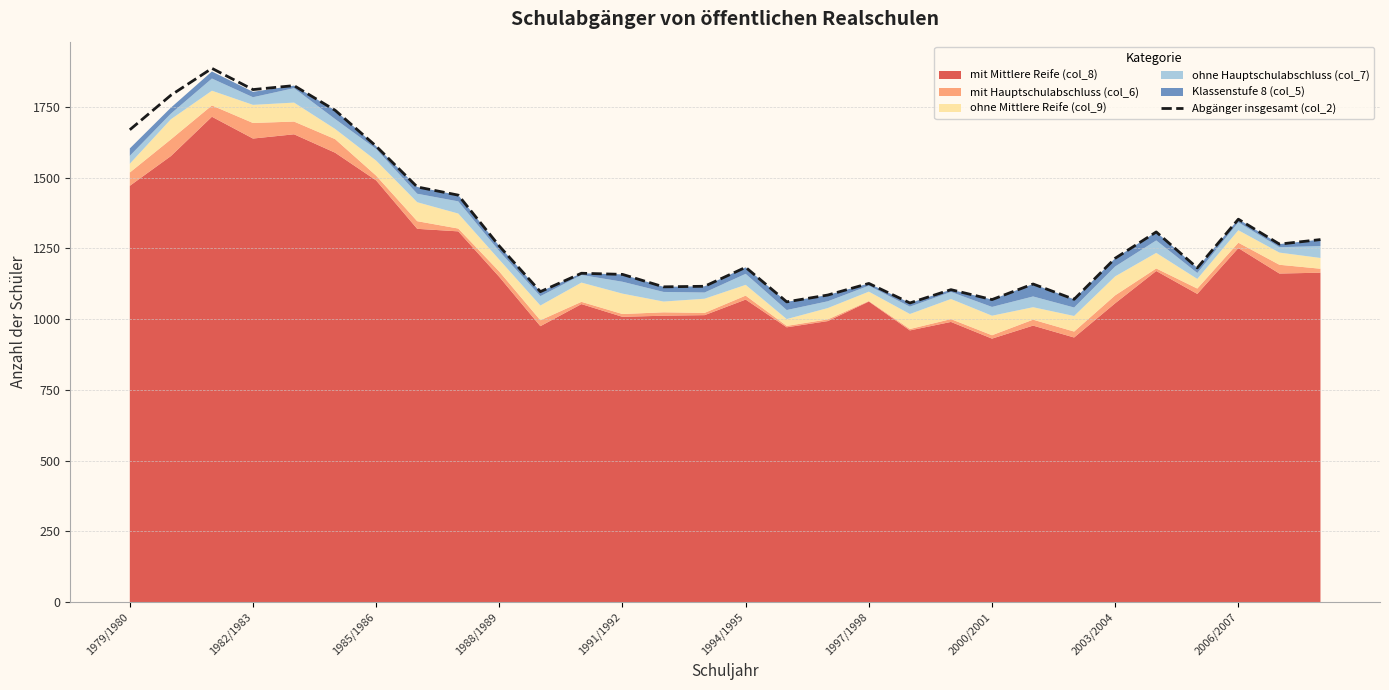

How many interior local peaks (higher than both neighbors) does the data have?

9